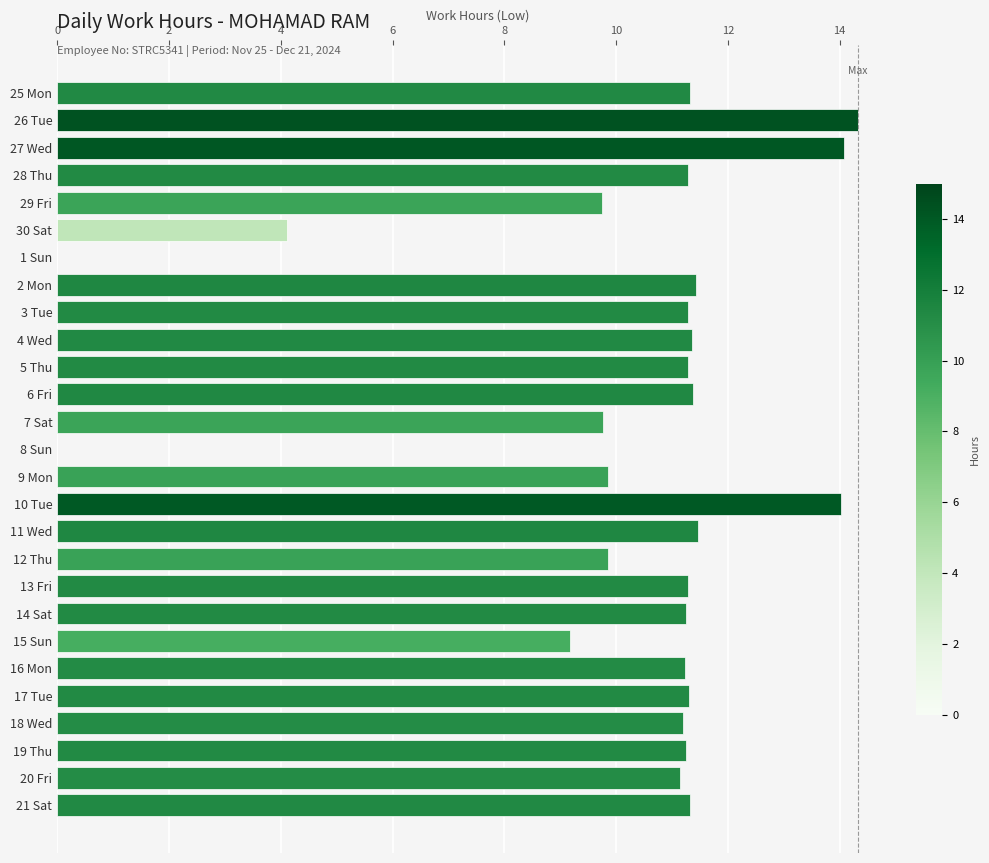

How many series are shown in this chart?

1